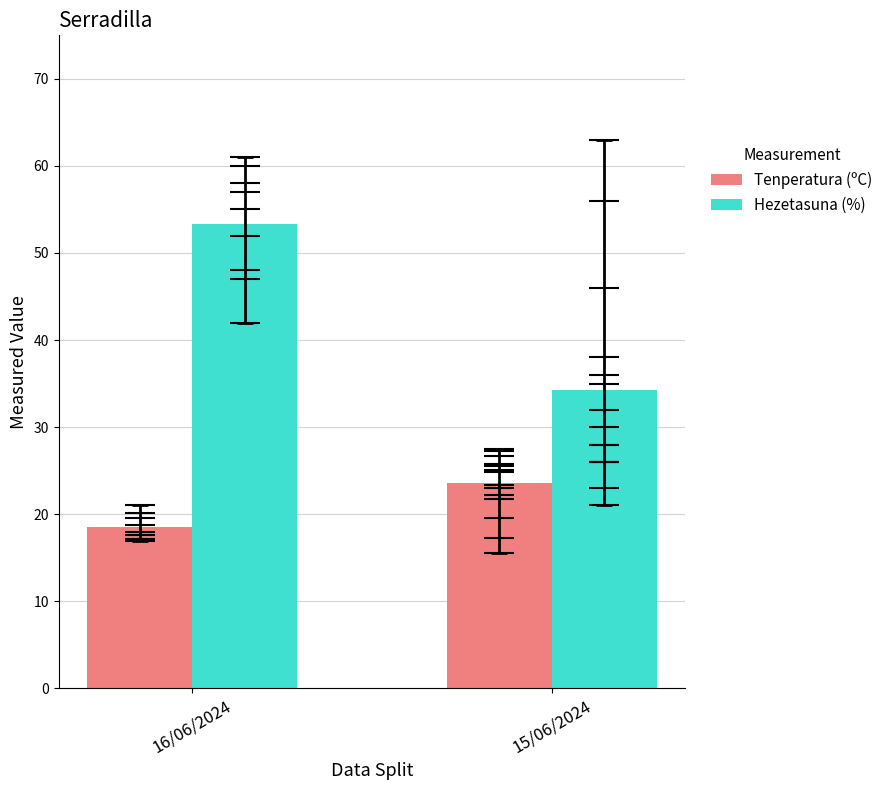

Is the value of Hezetasuna (%) at 15/06/2024 greater than the value of Tenperatura (ºC) at 16/06/2024?

Yes